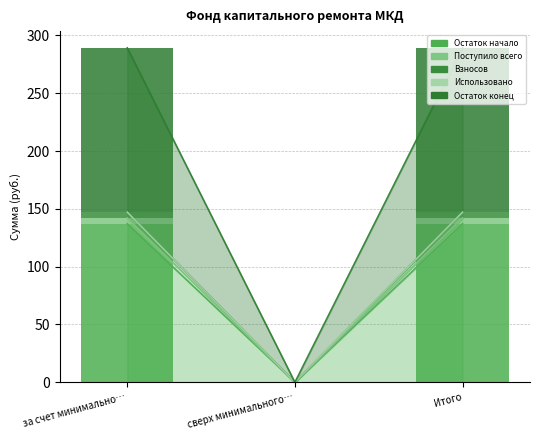

Reading left to right, transcribe all the data shown in this chart.

Остаток начало: за счет минимально…=137.1	сверх минимального…=0.0	Итого=137.1
Поступило всего: за счет минимально…=5.0	сверх минимального…=0.0	Итого=5.0
Взносов: за счет минимально…=5.0	сверх минимального…=0.0	Итого=5.0
Использовано: за счет минимально…=0.0	сверх минимального…=0.0	Итого=0.0
Остаток конец: за счет минимально…=142.1	сверх минимального…=0.0	Итого=142.1